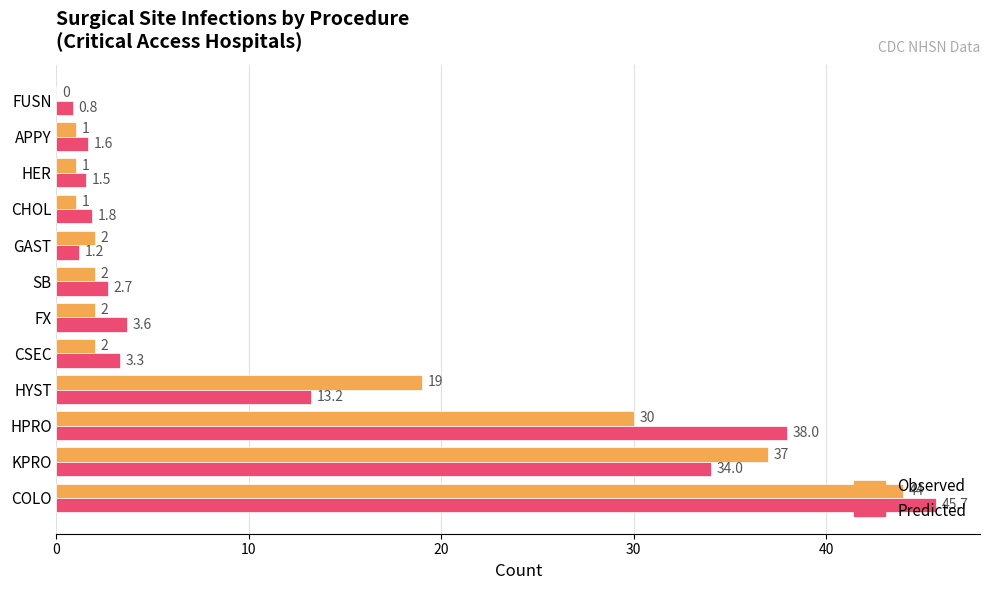

What value does the Observed series have at HPRO?

30.0